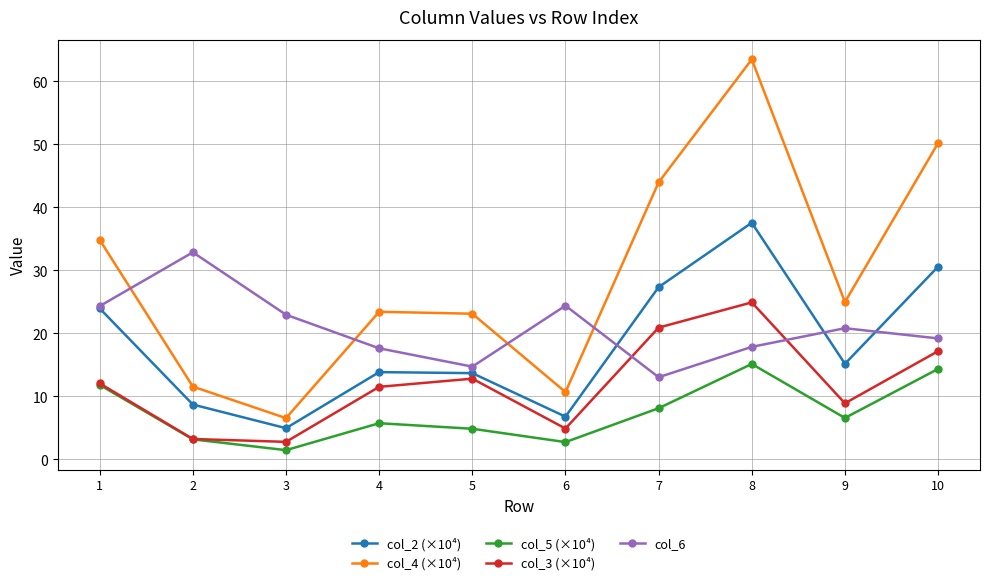

What is the value of the col_6 point at the 10th from the left?

19.2